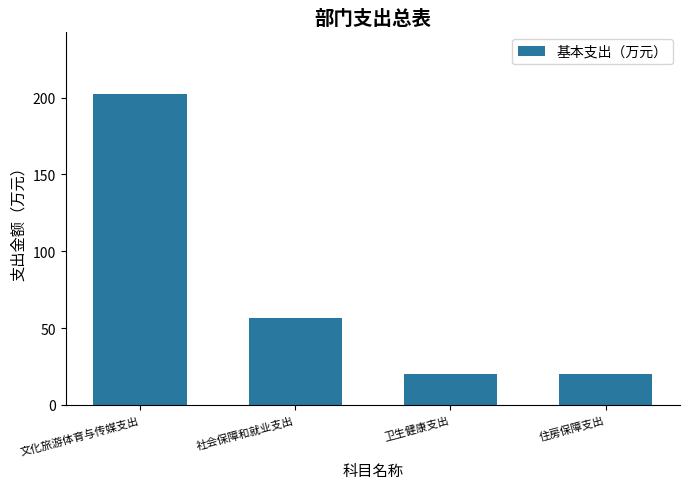

What is the difference between the maximum and minimum values?

182.0